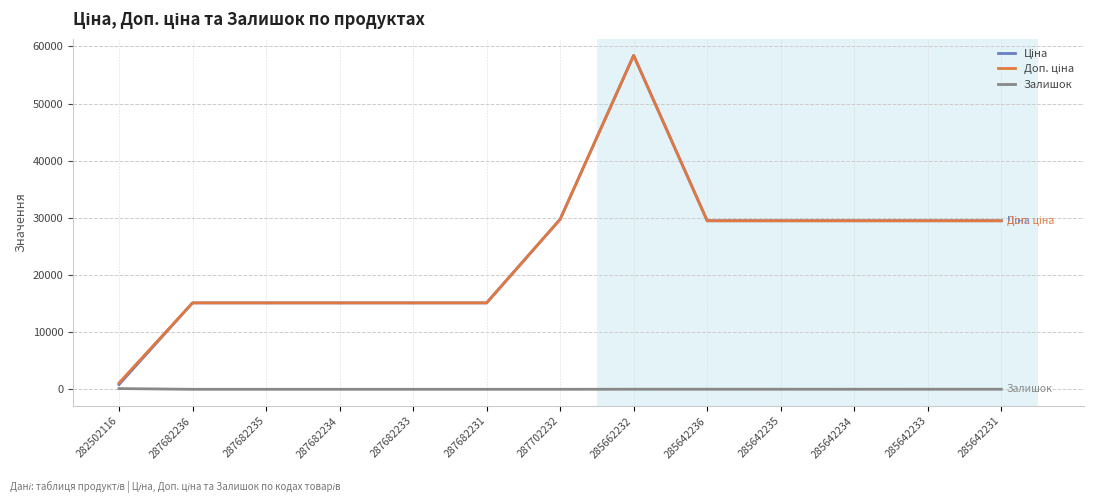

What is the difference between the highest and lowest values at 287682234?

15120.0